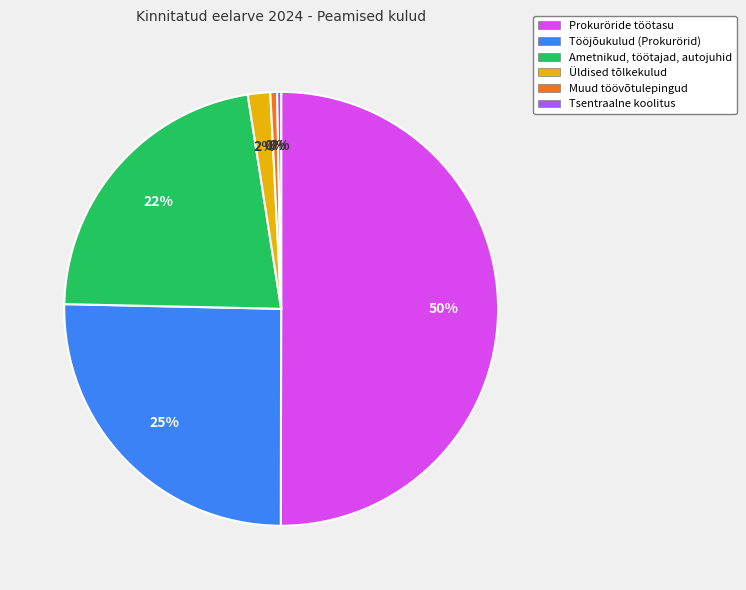

Do Tööjõukulud (Prokurörid) and Tsentraalne koolitus together represent more than half of the pie?

No